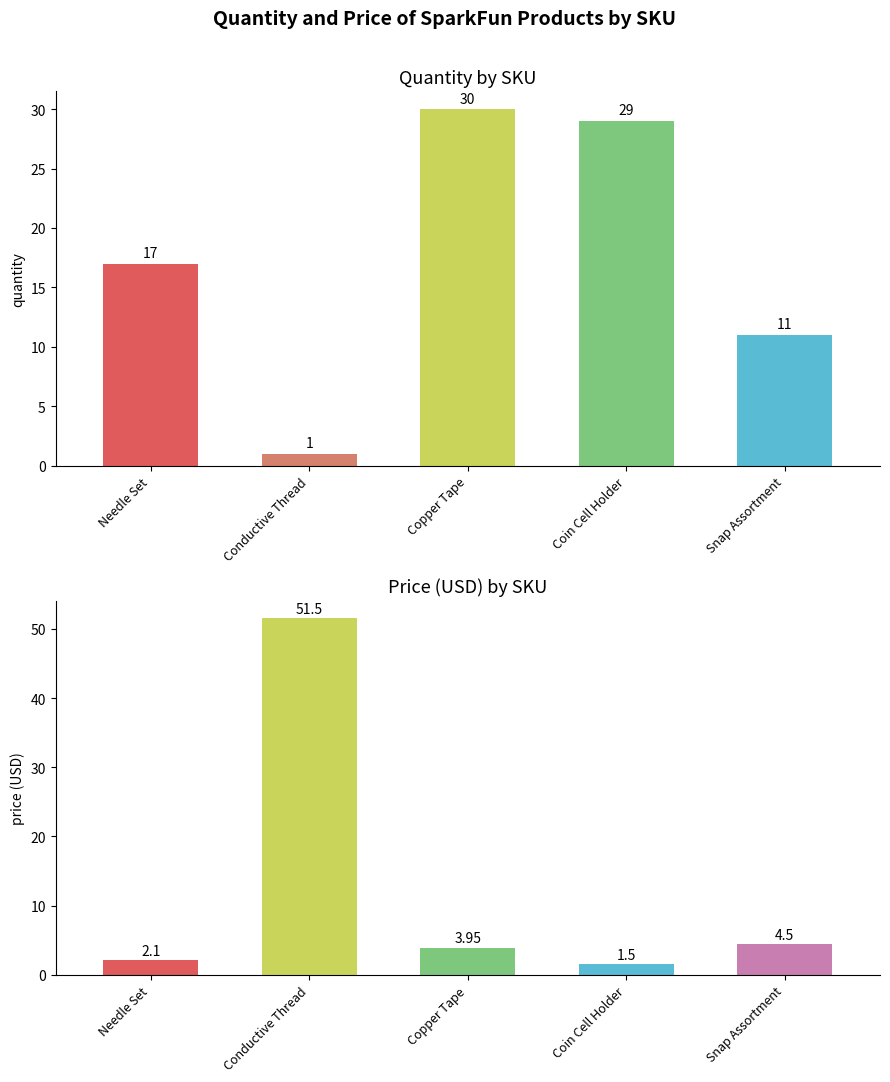

Rank the series at Snap Assortment from highest to lowest value.

Quantity, Price (USD)